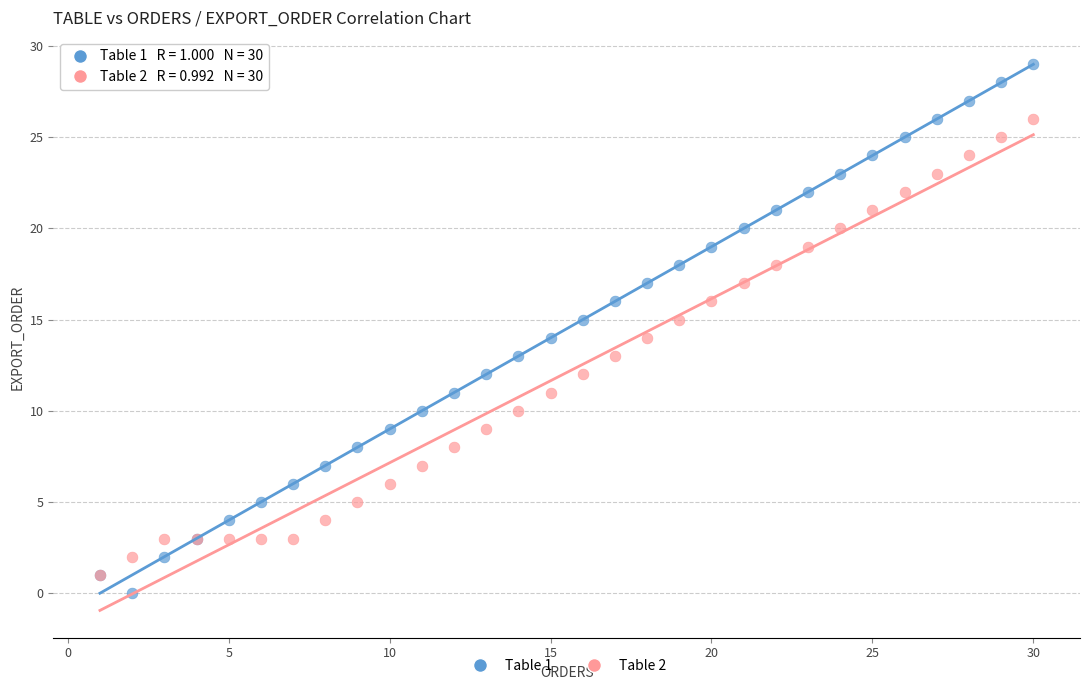

Which series contains the highest Y value?

Table 1